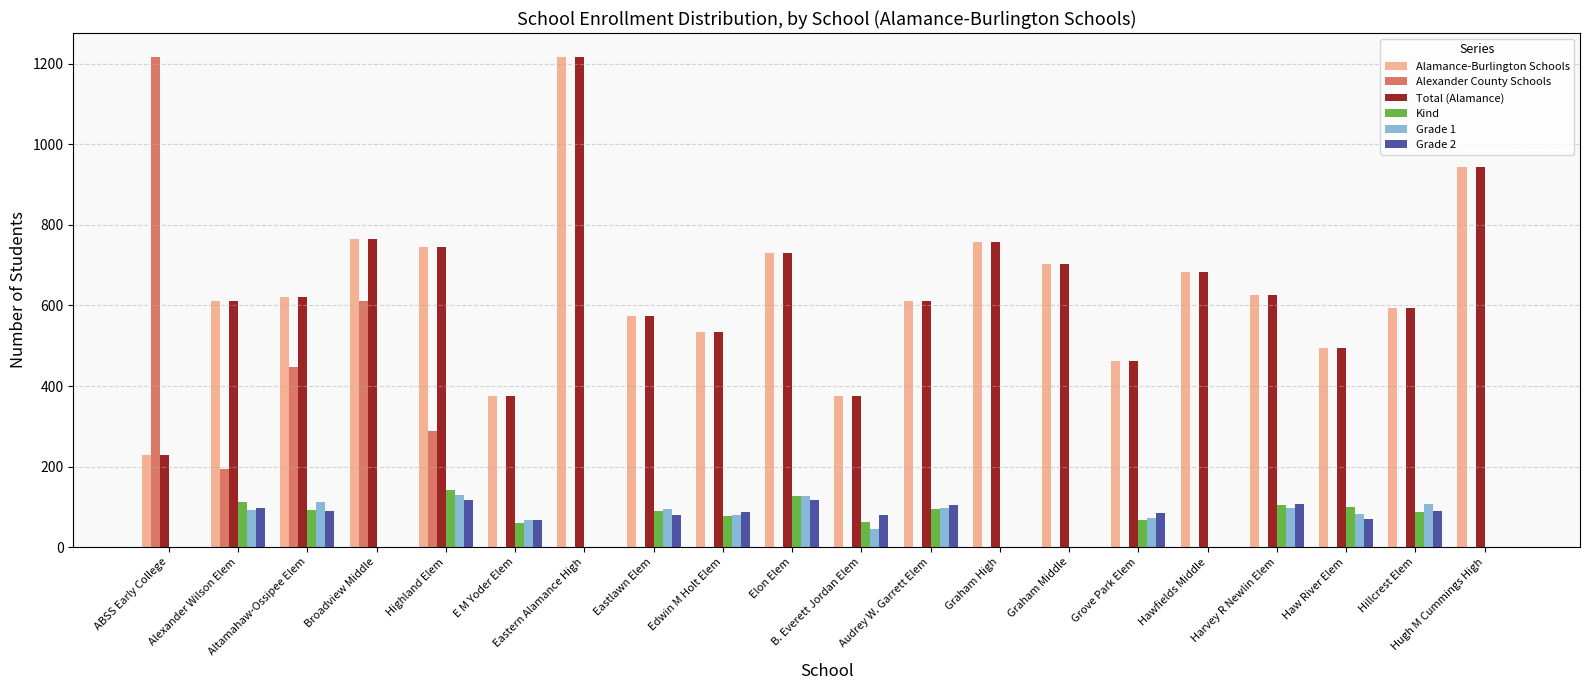

The Alexander County Schools series shows 288 at Highland Elem. True or false?

True